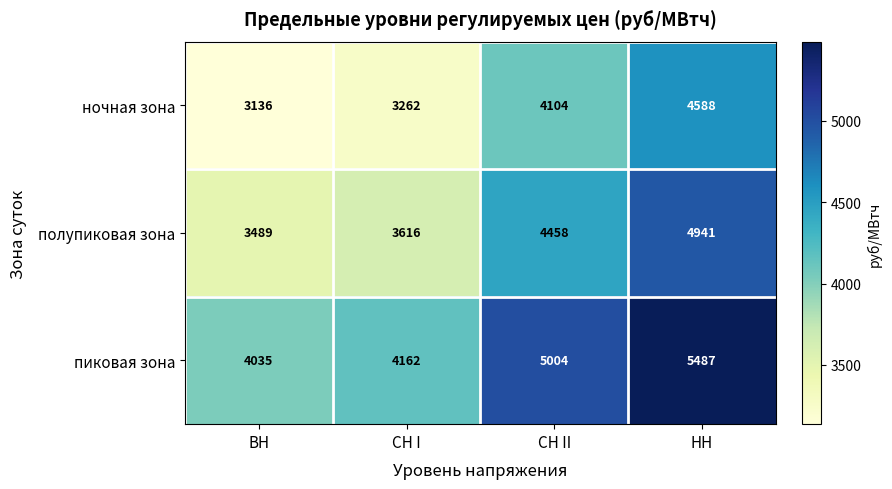

Count the number of categories in the chart.

4